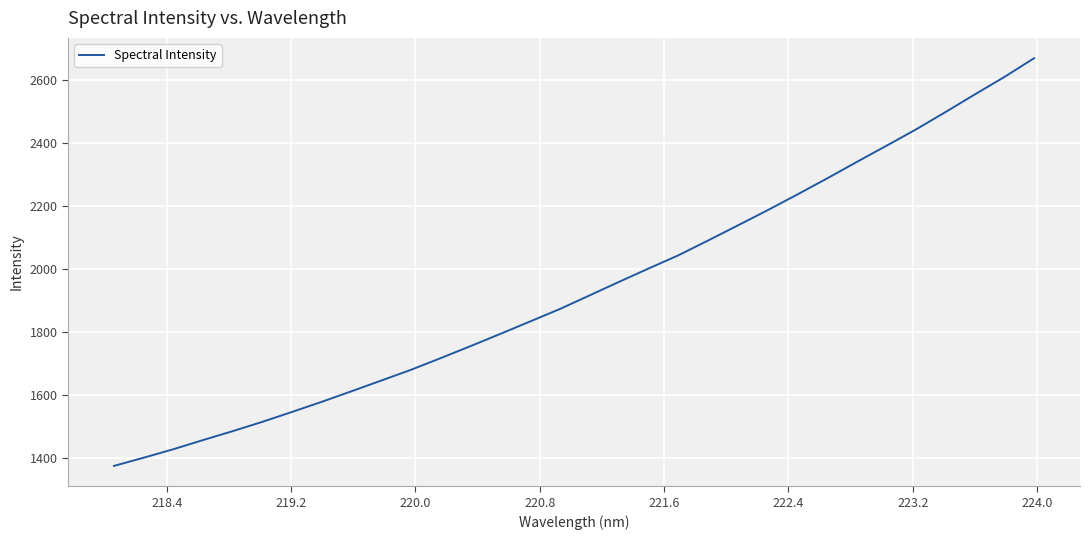

What is the difference between the maximum and minimum values?

1294.0